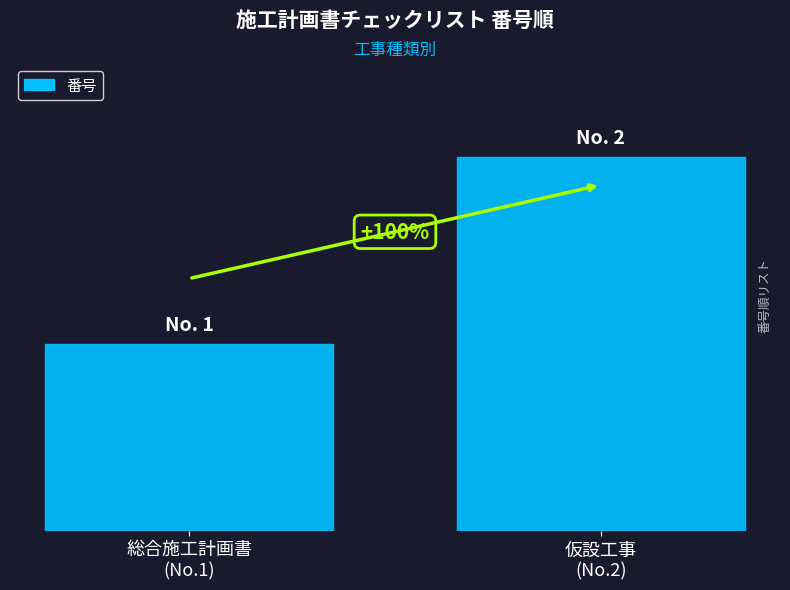

What is the value of the 1st bar from the left?

1